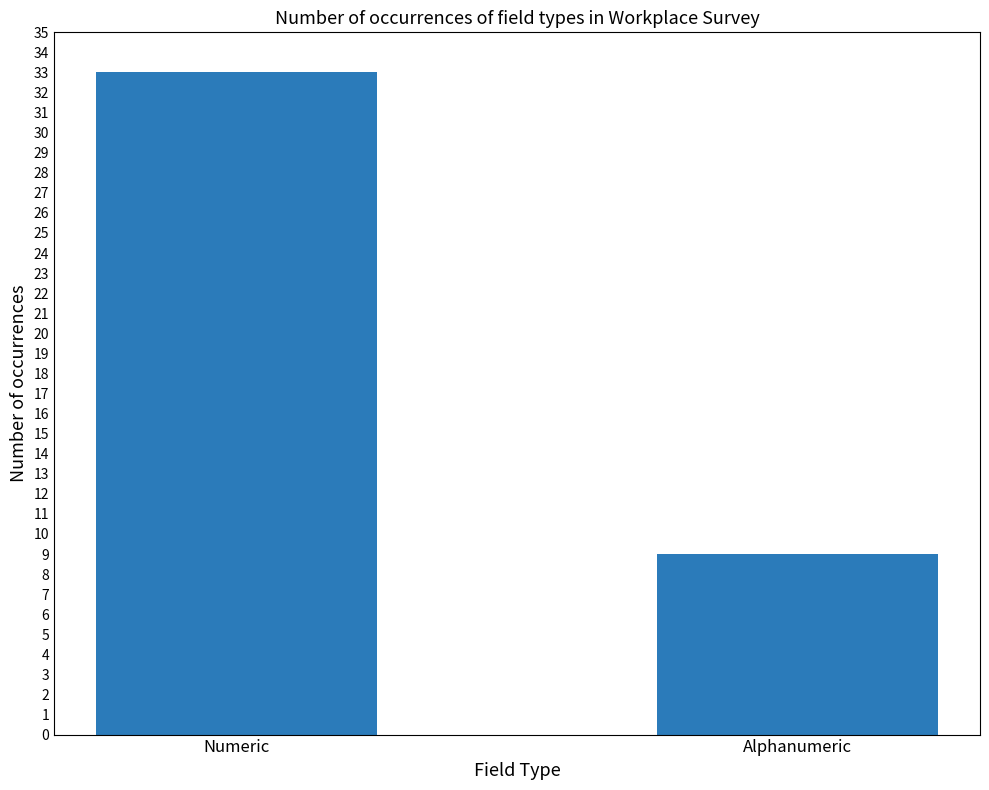

How many data points does each series have?

2